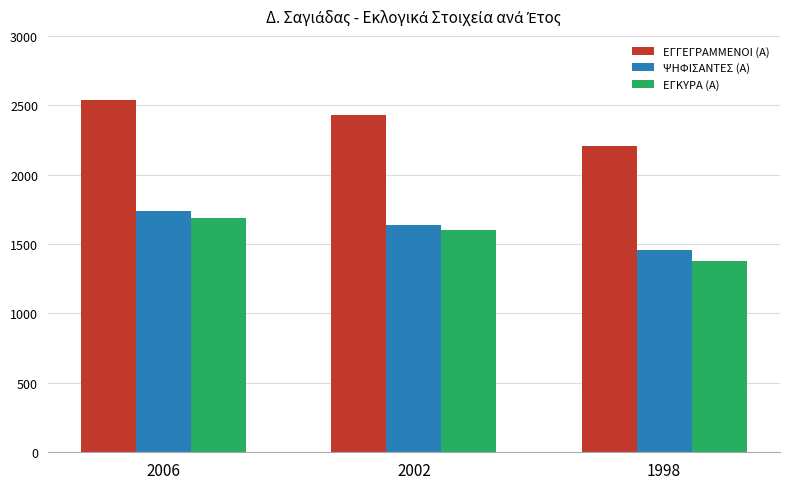

What is the lowest value of the ΨΗΦΙΣΑΝΤΕΣ (Α) series?

1459